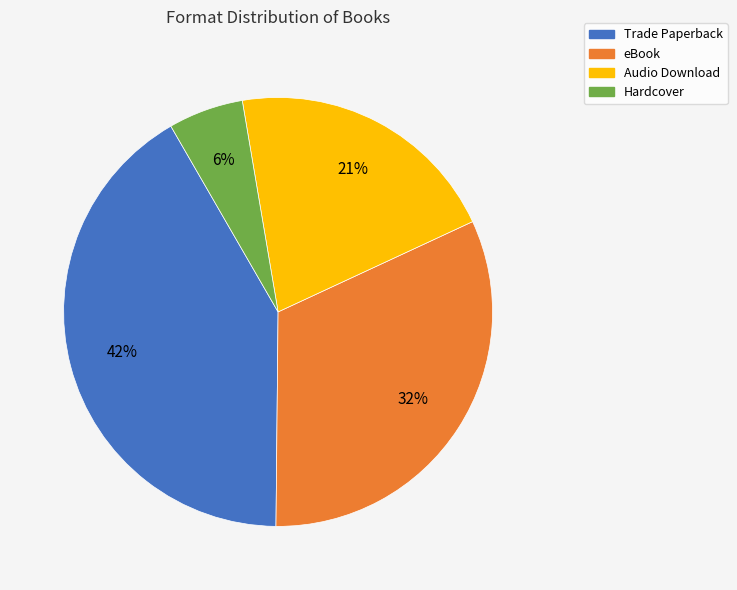

To the nearest percent, what is the average slice percentage?

25%